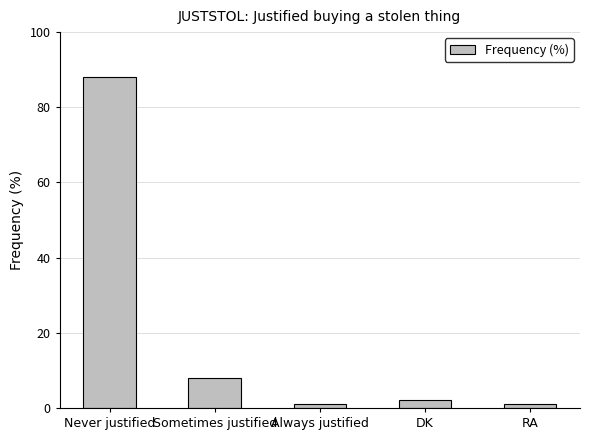

Reading left to right, transcribe all the data shown in this chart.

Never justified=88	Sometimes justified=8	Always justified=1	DK=2	RA=1